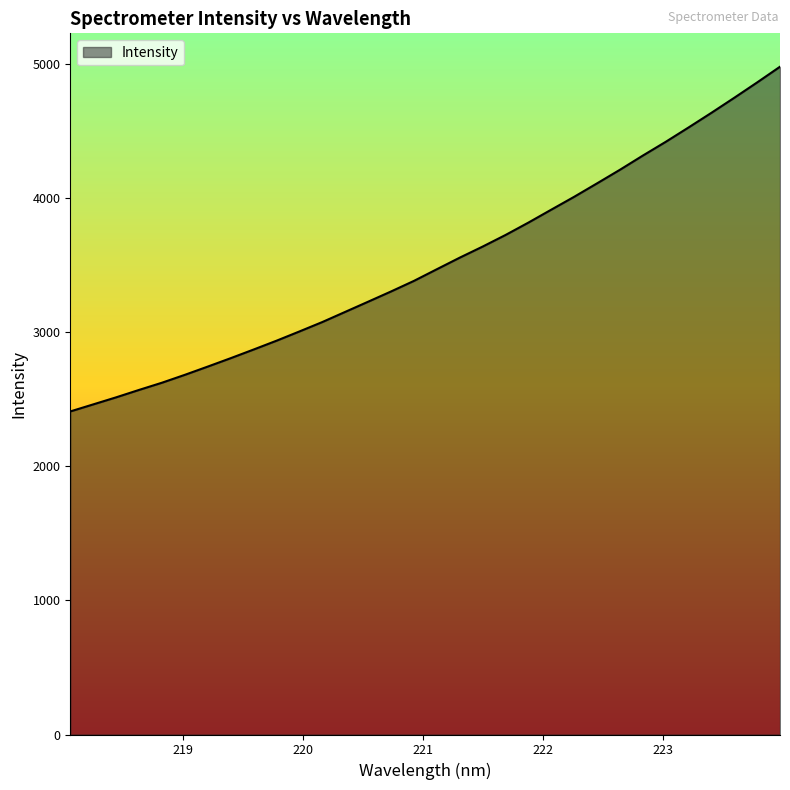

Reading left to right, what are all the values shown in this chart?

2409.1	2461.6	2514.2	2569.6	2623.3	2682.1	2743.7	2806.3	2870.8	2936.6	3005.5	3075.8	3151.6	3227.4	3303.7	3382.6	3469.5	3555.8	3638.3	3724.8	3817.3	3913.7	4009.6	4109.8	4211.2	4316.9	4419.4	4526.6	4635.9	4748.1	4862.6	4979.7